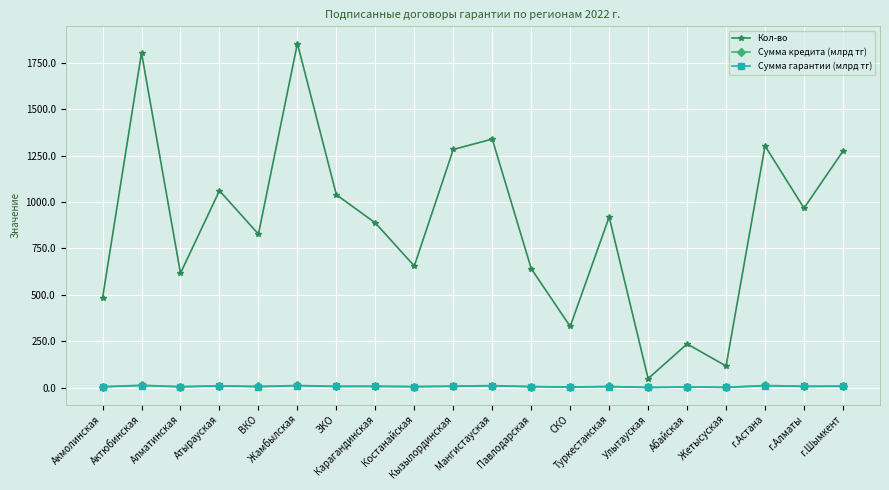

What is the minimum value shown in the chart?

0.4